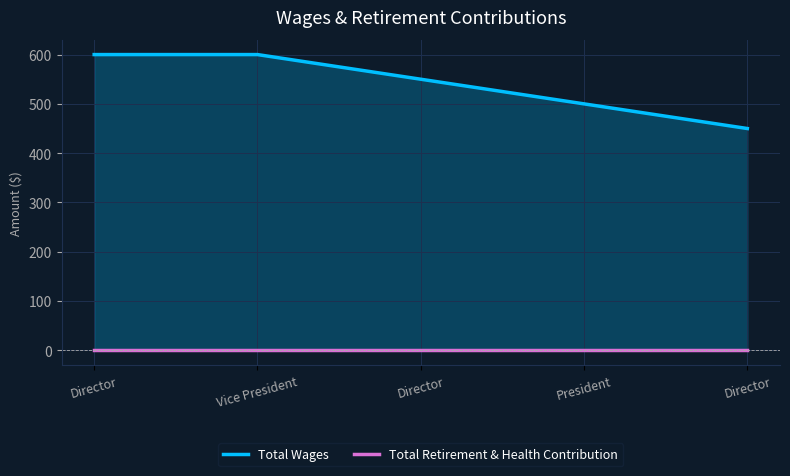

At which category is the sum across all series the highest?

Director